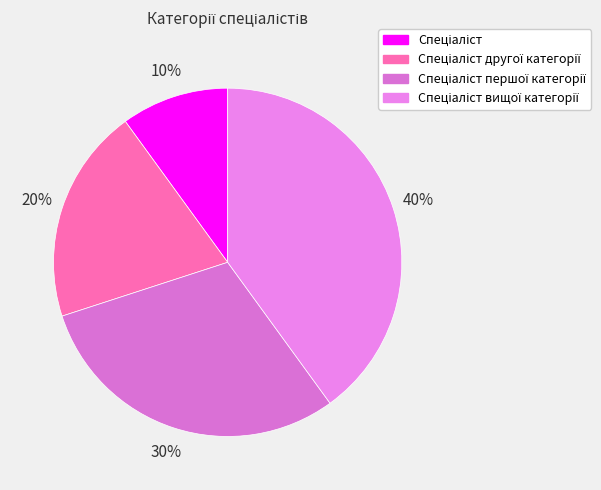

Which has a higher value, Спеціаліст першої категорії or Спеціаліст другої категорії?

Спеціаліст першої категорії